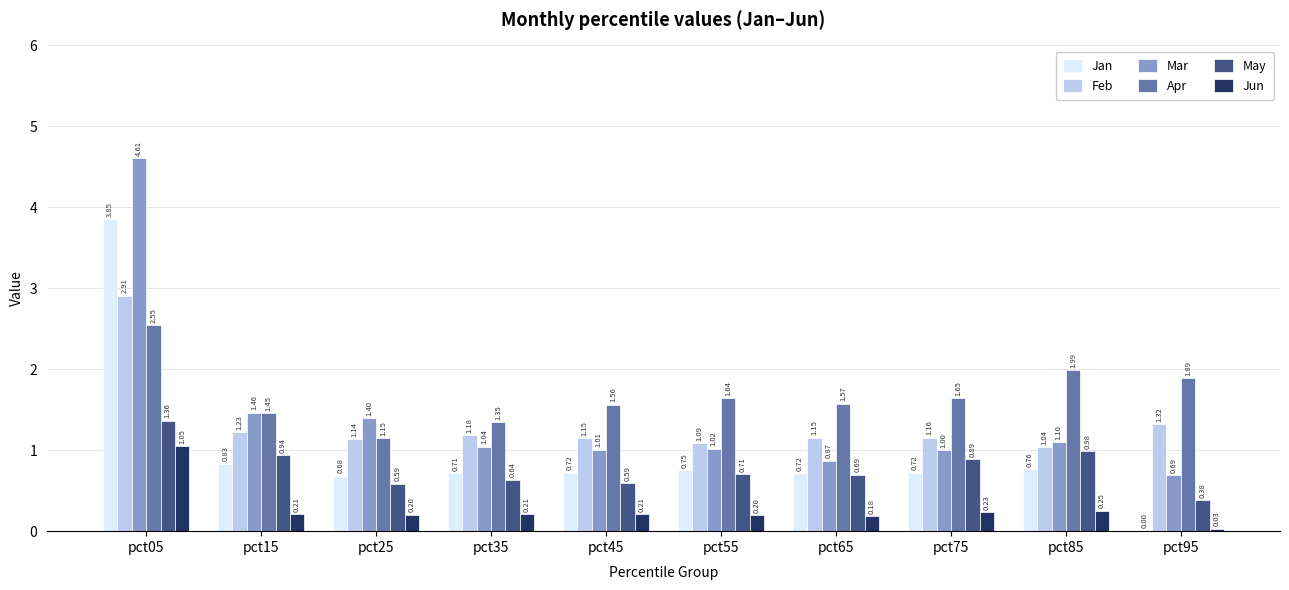

Where is Apr nearest to the value 1?

pct25